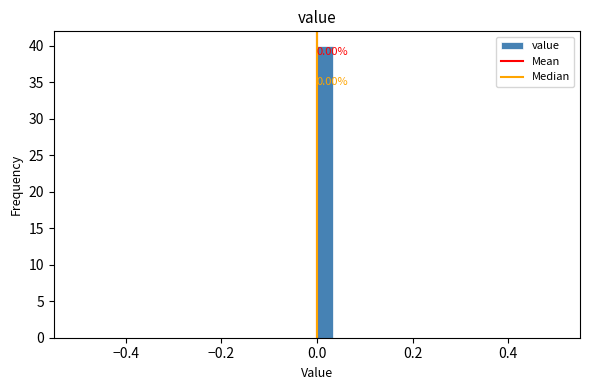

Read against the x-axis, roughly where is the centre of the tallest bar?

0.02